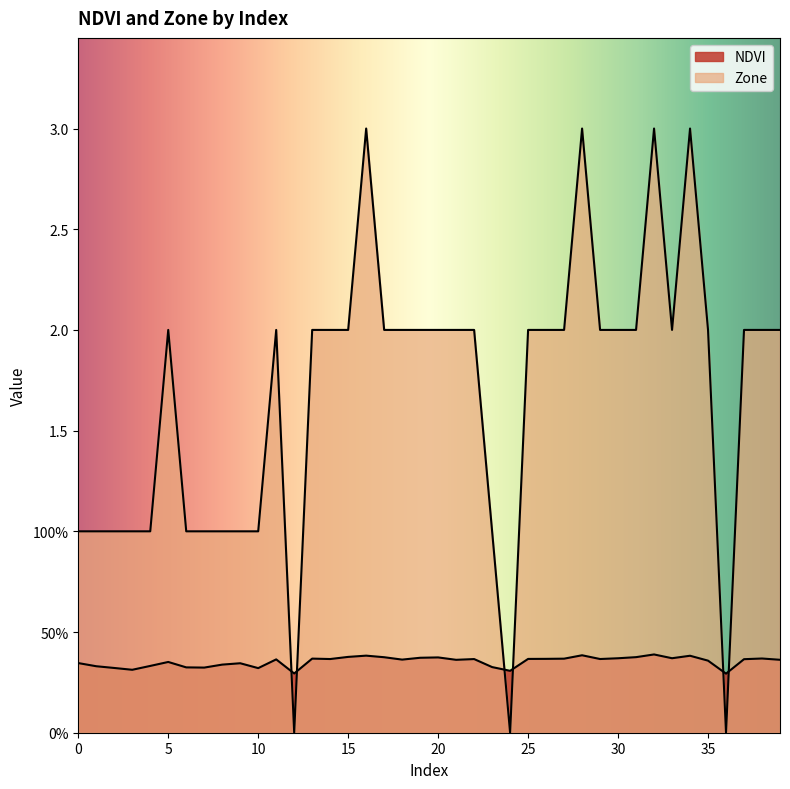

The Zone series shows 0.0 at 12. True or false?

True